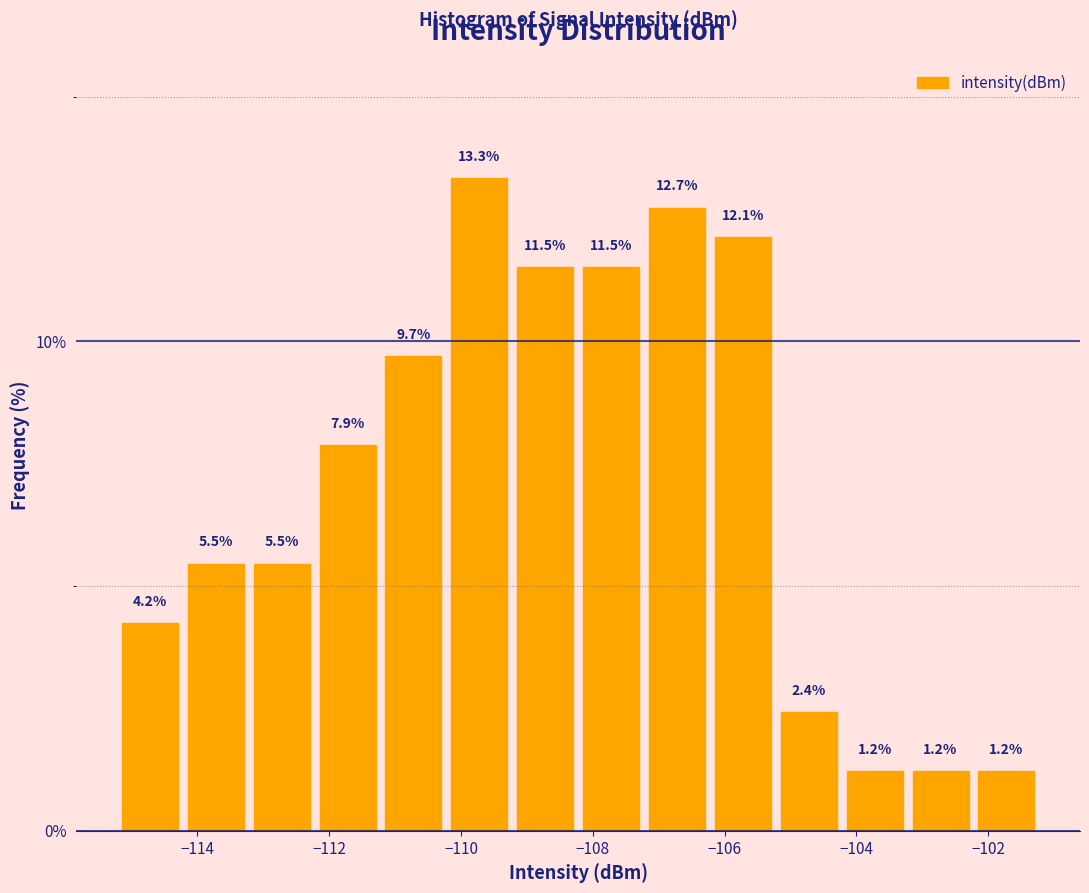

Over which range of the x-axis is the bar tallest?

-110.2 to -109.2